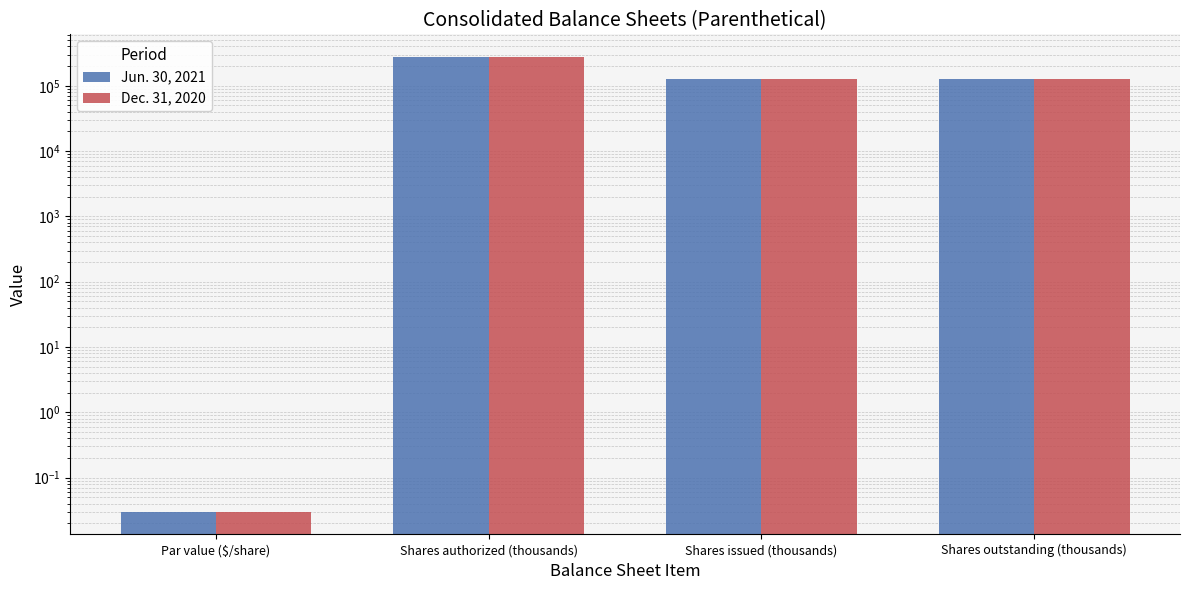

What is the difference between the maximum and minimum values in the Jun. 30, 2021 series?

275000.0